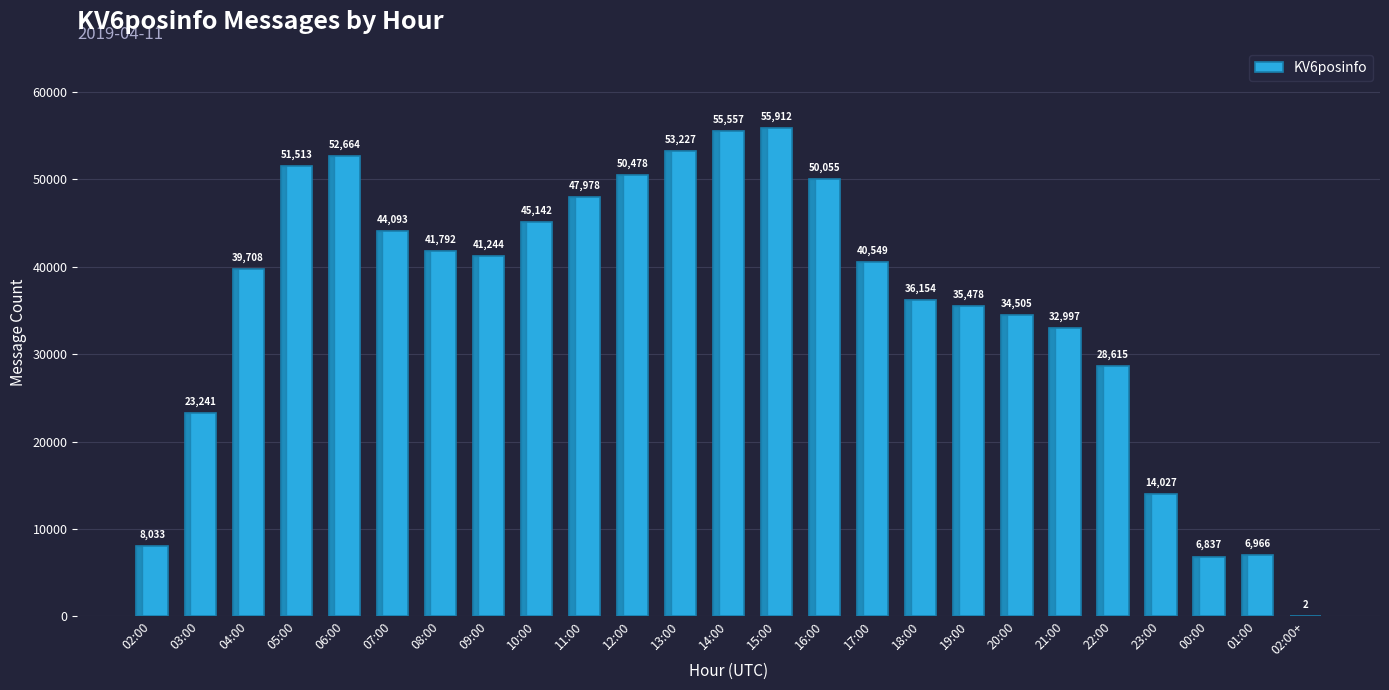

What is the sum of the values at 19:00 and 04:00?

75186